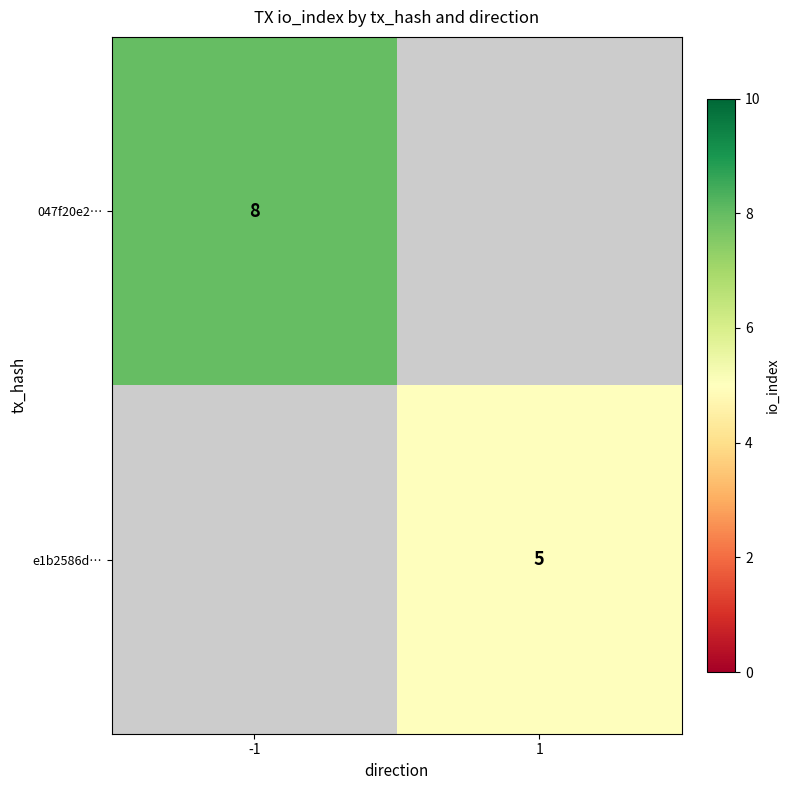

The e1b2586d… series shows 3 at 1. True or false?

False